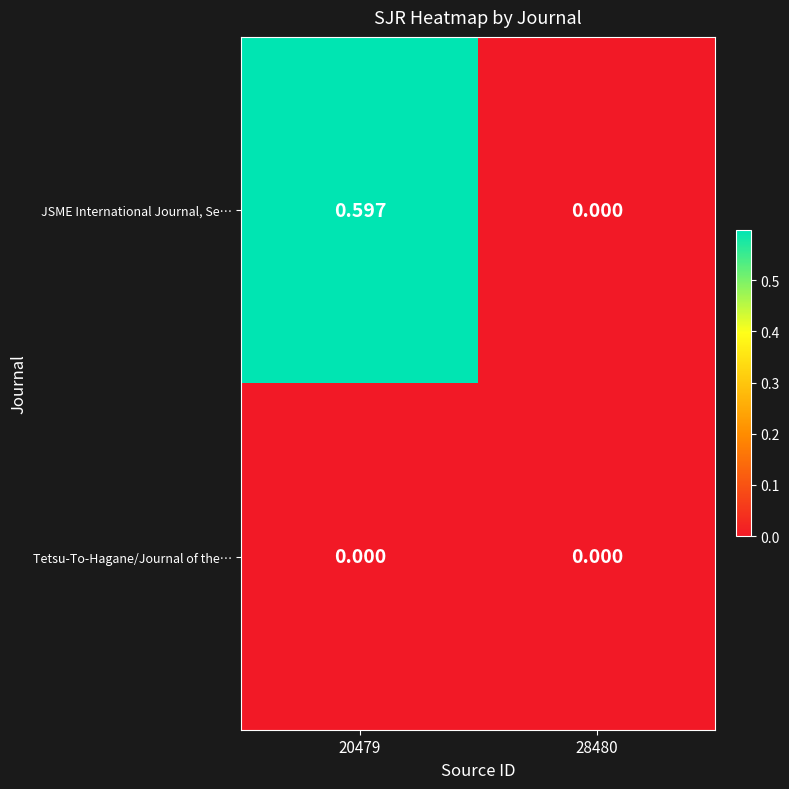

Which series has the largest range (max minus min)?

JSME International Journal, Se…